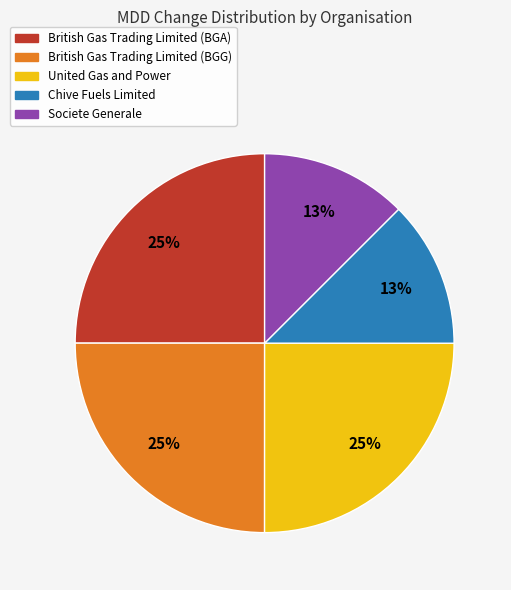

Does any single category account for the majority?

No